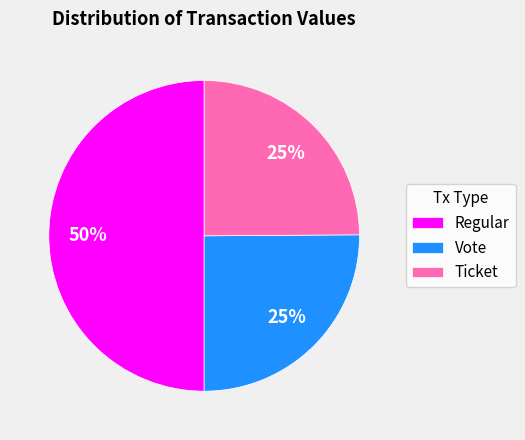

Which has a higher value, Regular or Vote?

Regular